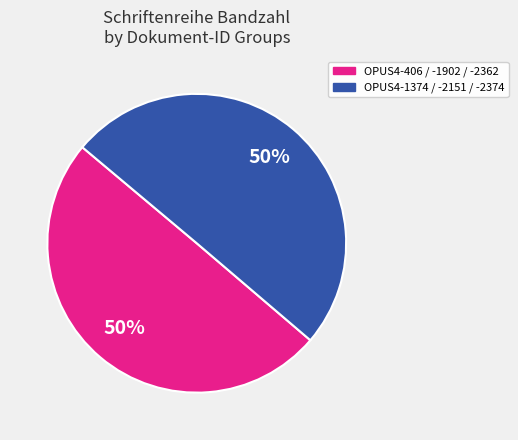

To the nearest percent, what is the average slice percentage?

50%